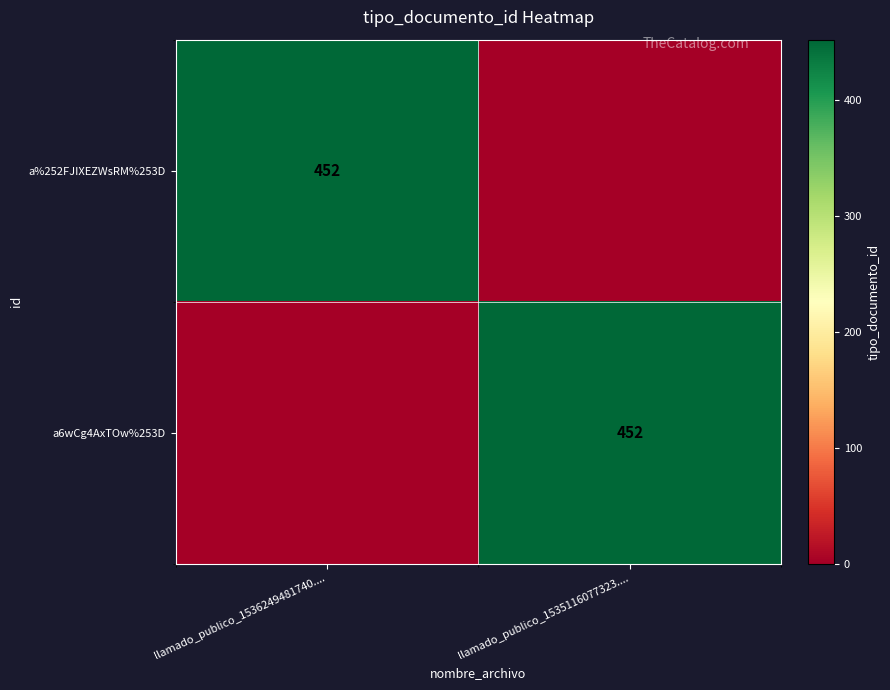

What is the spread (max minus min) of values at llamado_publico_1536249481740....?

452